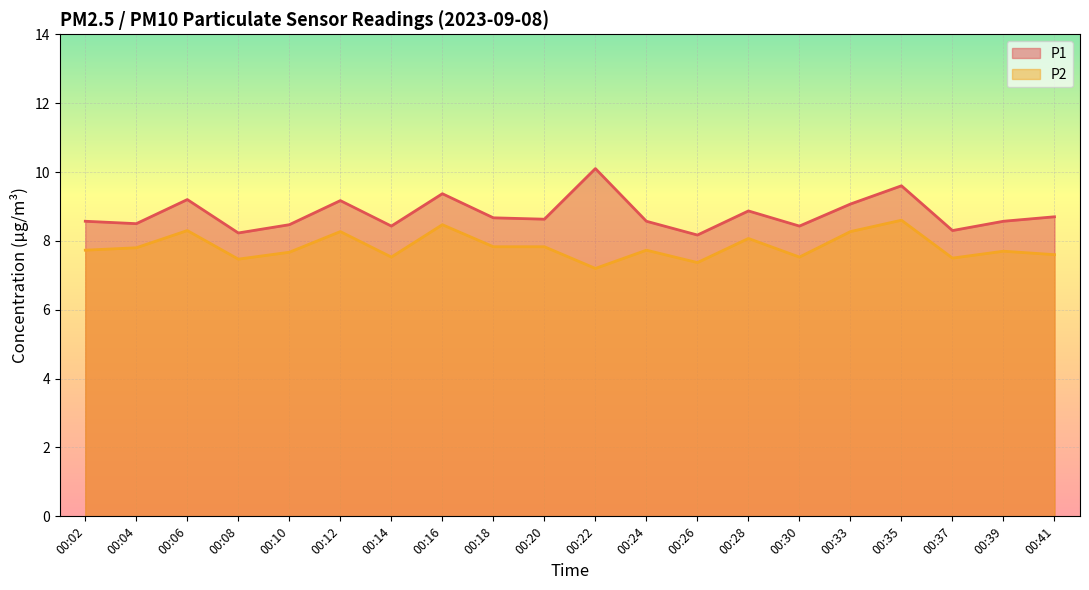

At which label does P2 reach its peak?

00:35